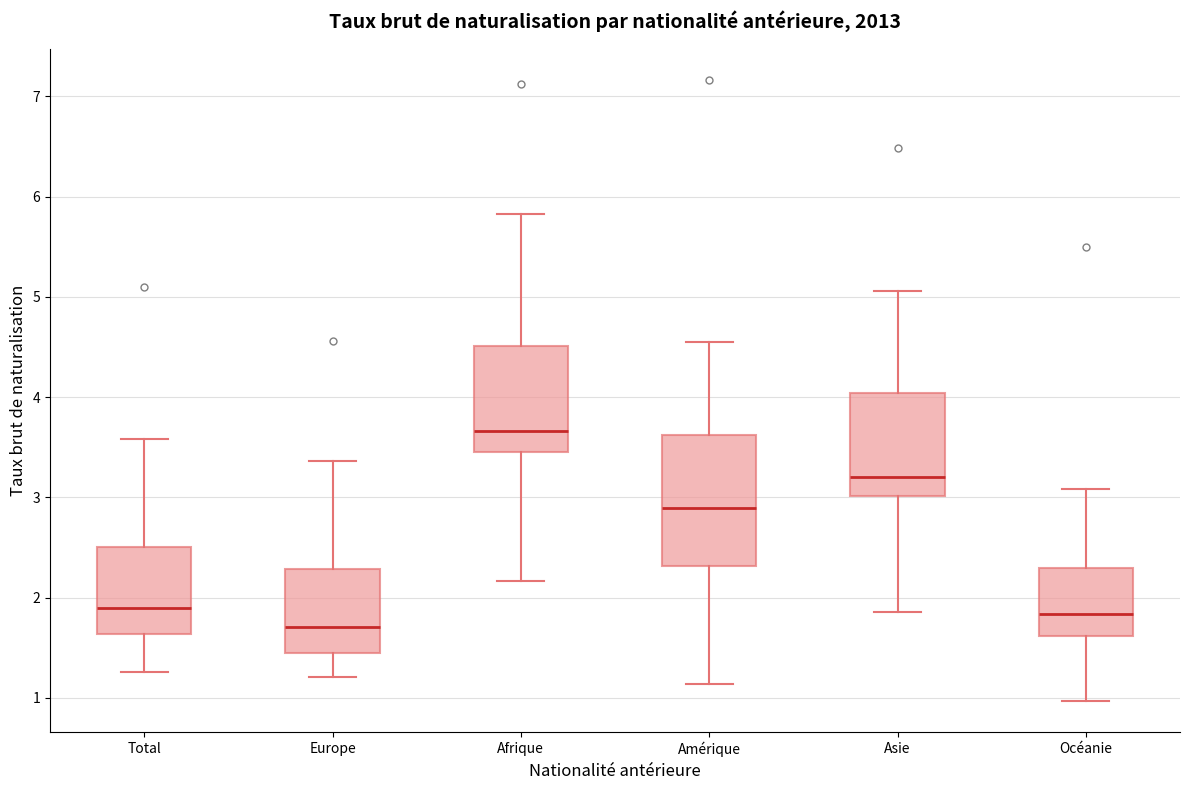

Comparing the boxes themselves (not the whiskers), which one is the tallest?

Amérique